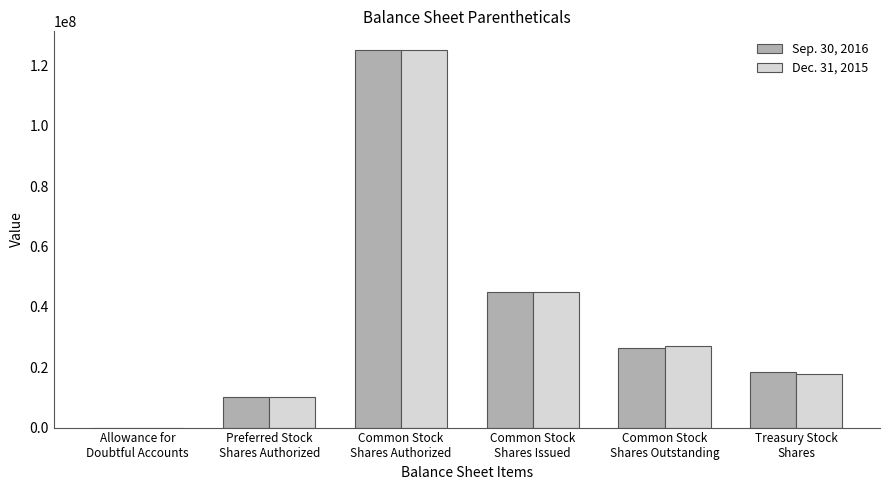

What is the highest value of the Sep. 30, 2016 series?

125000000